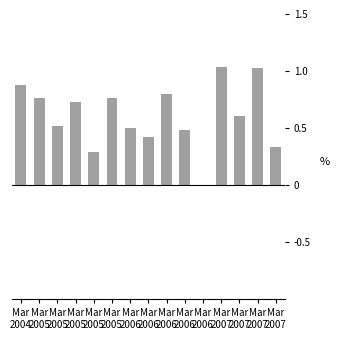

Reading left to right, list all the values displayed in this chart.

0.9	0.8	0.5	0.7	0.3	0.8	0.5	0.4	0.8	0.5	0.0	1.0	0.6	1.0	0.3